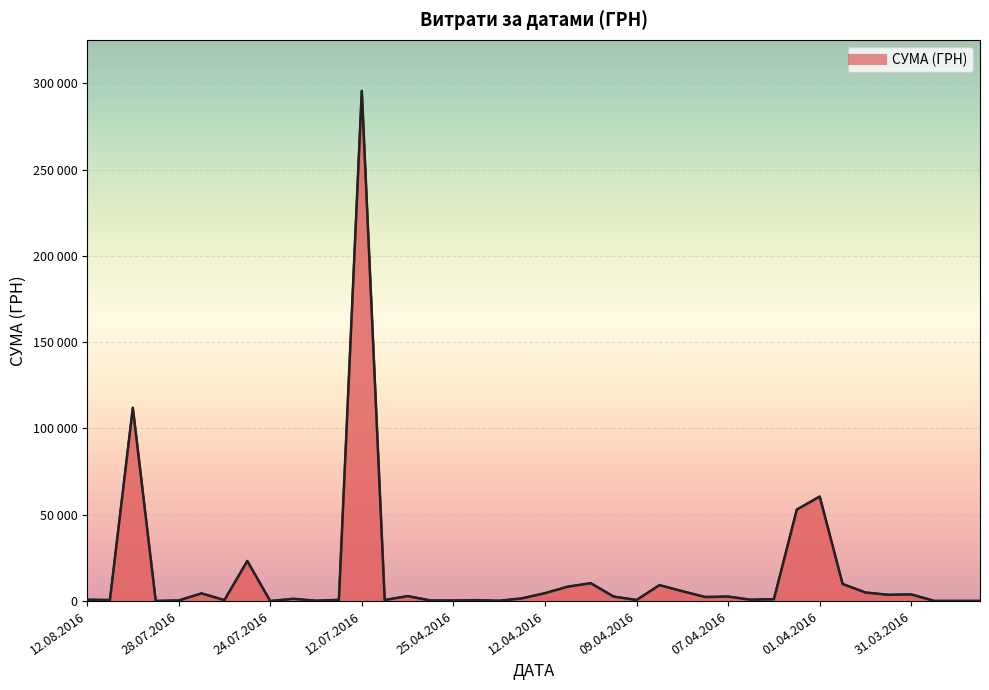

True or false: there are more than 2 points higher than both neighbors.

True